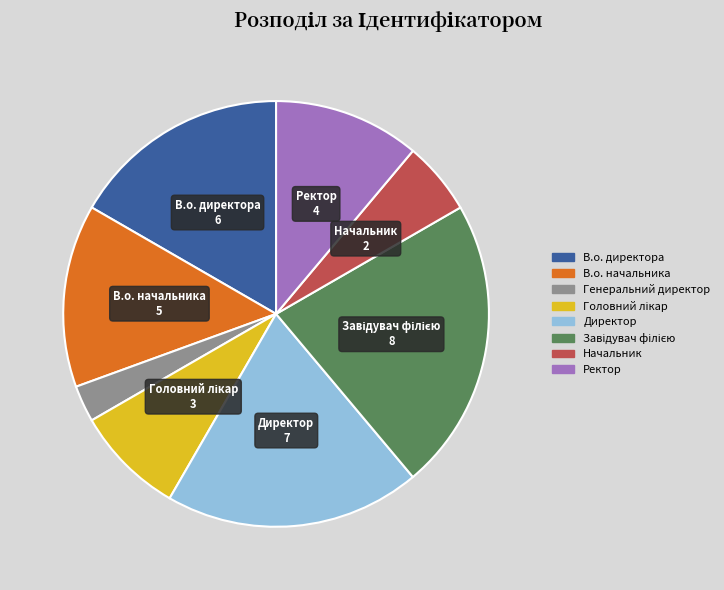

True or false: В.о. начальника accounts for 14% of the total.

True